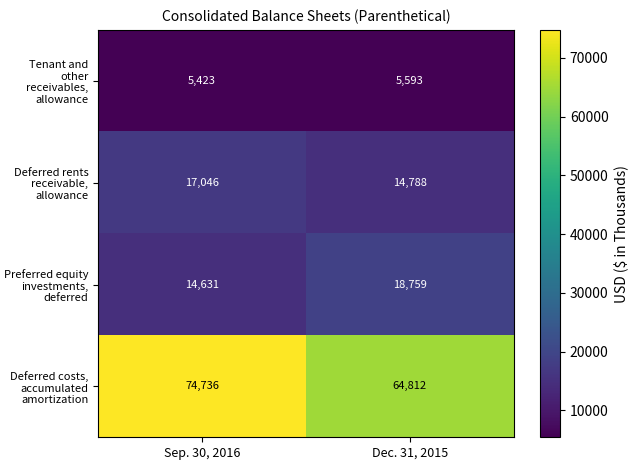

Reading right to left, transcribe all the data shown in this chart.

Tenant and other receivables, allowance: Dec. 31, 2015=5593	Sep. 30, 2016=5423
Deferred rents receivable, allowance: Dec. 31, 2015=14788	Sep. 30, 2016=17046
Preferred equity investments, deferred: Dec. 31, 2015=18759	Sep. 30, 2016=14631
Deferred costs, accumulated amortization: Dec. 31, 2015=64812	Sep. 30, 2016=74736